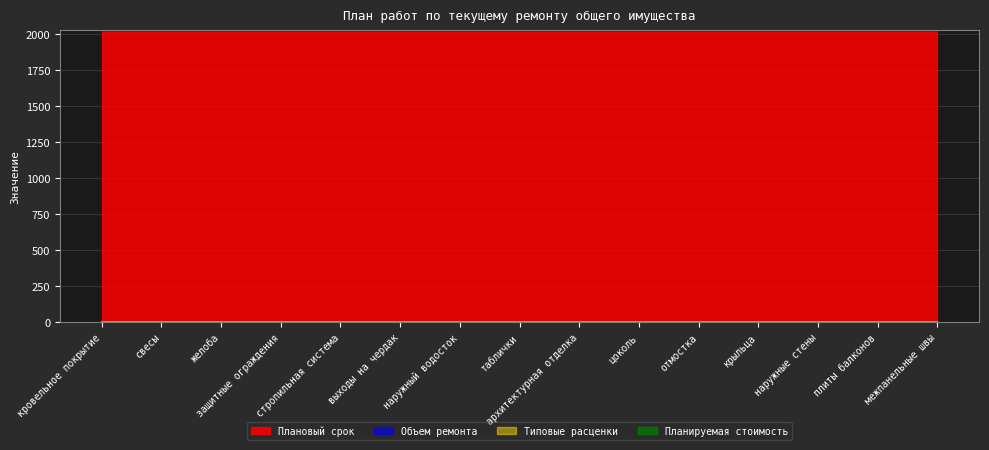

Which category has the lowest value across all series?

кровельное покрытие